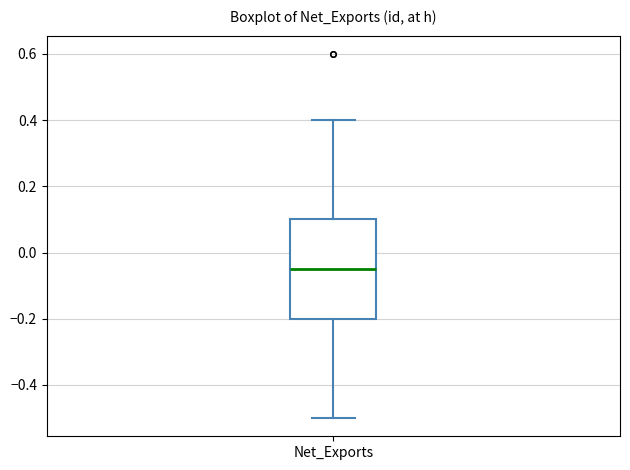

Where does the lower whisker of the box for Net_Exports end on the y-axis? The values are not printed on the chart, so give them approximately, as read against the axis.

-0.50